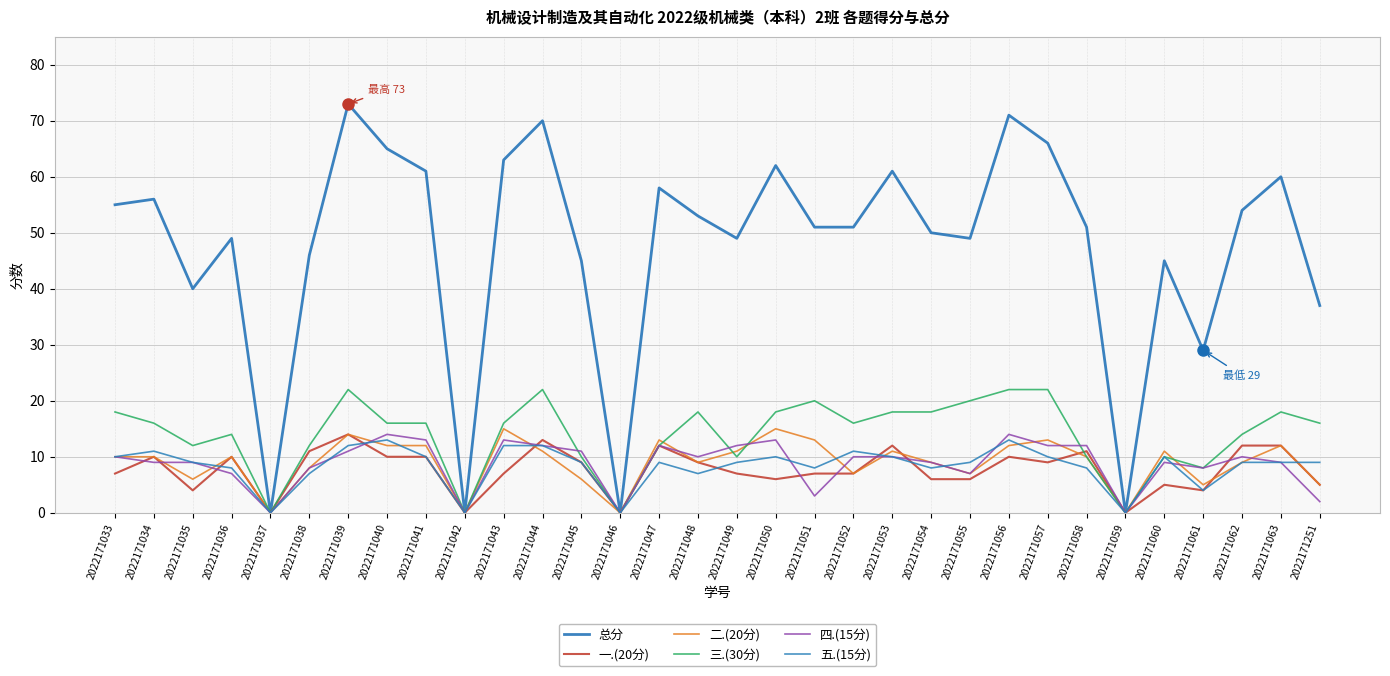

Is the value of 总分 at 2022171041 greater than the value of 三.(30分) at 2022171055?

Yes